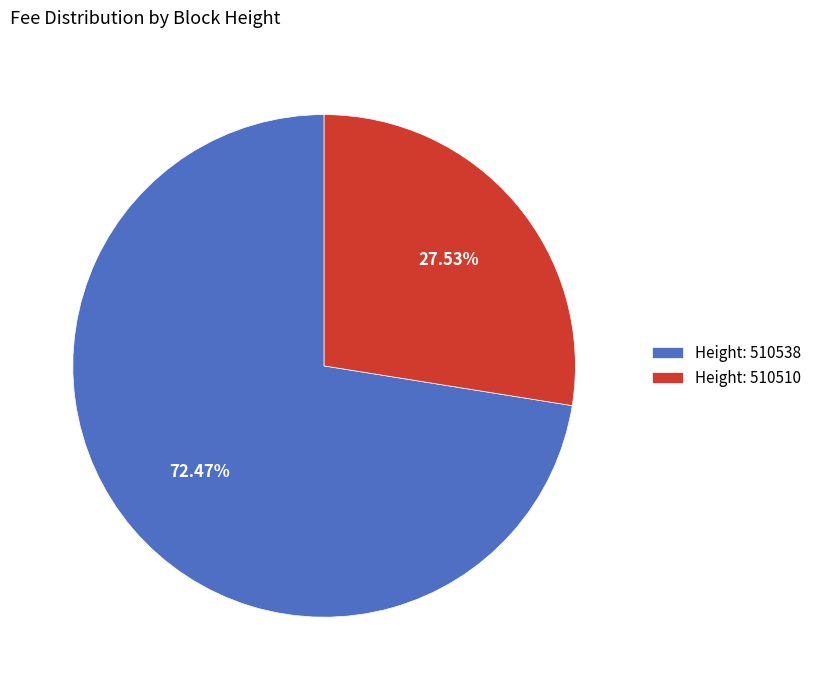

Does Height: 510510 represent more than half of the total?

No